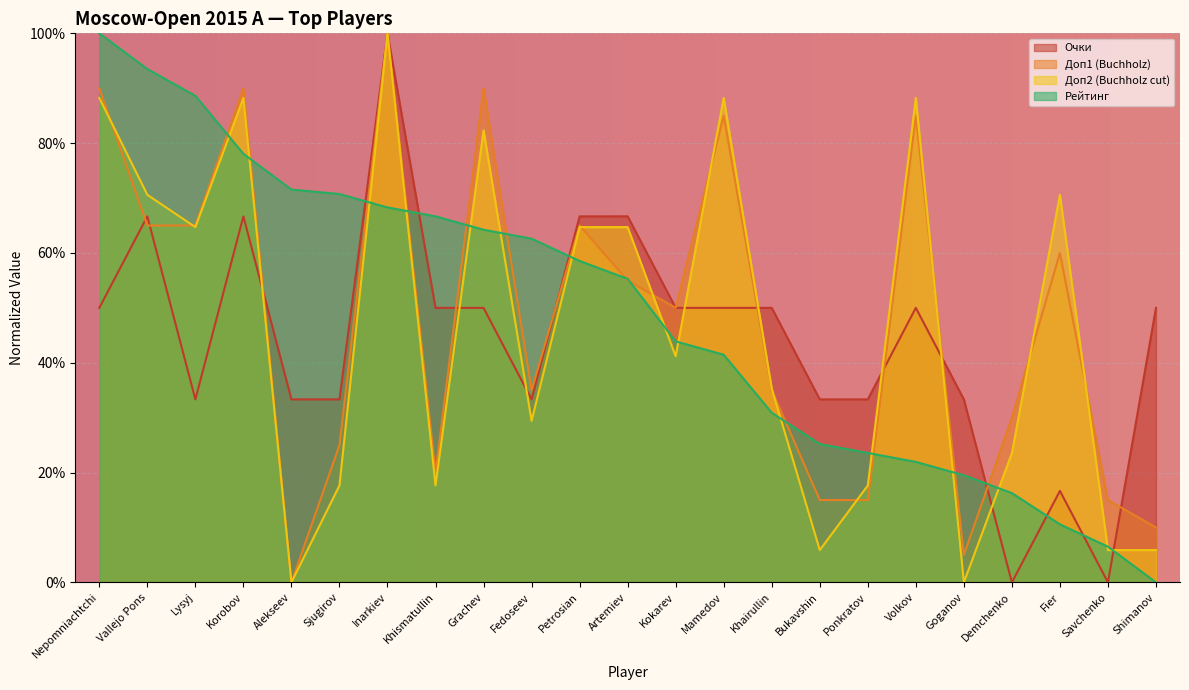

Reading right to left, extract all data points from this chart.

Очки: Shimanov=0.5	Savchenko=0.0	Fier=0.2	Demchenko=0.0	Goganov=0.3	Volkov=0.5	Ponkratov=0.3	Bukavshin=0.3	Khairullin=0.5	Mamedov=0.5	Kokarev=0.5	Artemiev=0.7	Petrosian=0.7	Fedoseev=0.3	Grachev=0.5	Khismatullin=0.5	Inarkiev=1.0	Sjugirov=0.3	Alekseev=0.3	Korobov=0.7	Lysyj=0.3	Vallejo Pons=0.7	Nepomniachtchi=0.5
Доп1 (Buchholz): Shimanov=0.1	Savchenko=0.1	Fier=0.6	Demchenko=0.3	Goganov=0.0	Volkov=0.8	Ponkratov=0.1	Bukavshin=0.1	Khairullin=0.3	Mamedov=0.8	Kokarev=0.5	Artemiev=0.5	Petrosian=0.6	Fedoseev=0.3	Grachev=0.9	Khismatullin=0.2	Inarkiev=1.0	Sjugirov=0.2	Alekseev=0.0	Korobov=0.9	Lysyj=0.6	Vallejo Pons=0.6	Nepomniachtchi=0.9
Доп2 (Buchholz cut): Shimanov=0.1	Savchenko=0.1	Fier=0.7	Demchenko=0.2	Goganov=0.0	Volkov=0.9	Ponkratov=0.2	Bukavshin=0.1	Khairullin=0.4	Mamedov=0.9	Kokarev=0.4	Artemiev=0.6	Petrosian=0.6	Fedoseev=0.3	Grachev=0.8	Khismatullin=0.2	Inarkiev=1.0	Sjugirov=0.2	Alekseev=0.0	Korobov=0.9	Lysyj=0.6	Vallejo Pons=0.7	Nepomniachtchi=0.9
Рейтинг: Shimanov=0.0	Savchenko=0.1	Fier=0.1	Demchenko=0.2	Goganov=0.2	Volkov=0.2	Ponkratov=0.2	Bukavshin=0.3	Khairullin=0.3	Mamedov=0.4	Kokarev=0.4	Artemiev=0.6	Petrosian=0.6	Fedoseev=0.6	Grachev=0.6	Khismatullin=0.7	Inarkiev=0.7	Sjugirov=0.7	Alekseev=0.7	Korobov=0.8	Lysyj=0.9	Vallejo Pons=0.9	Nepomniachtchi=1.0